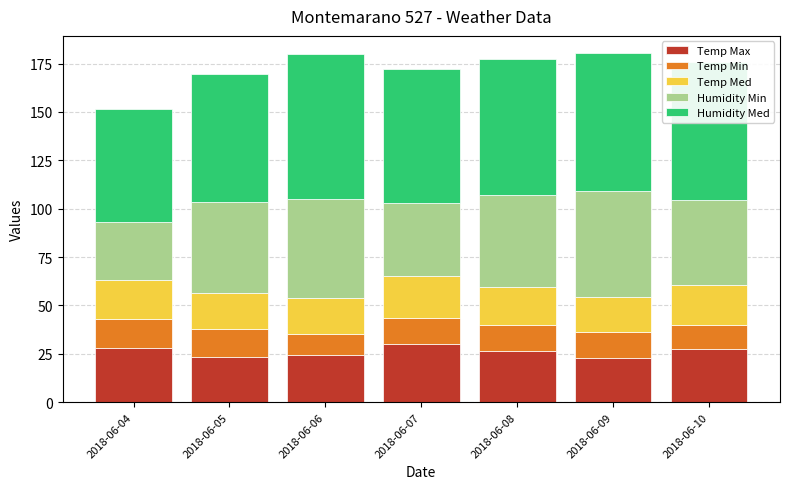

What is the lowest value of the Temp Max series?

22.7